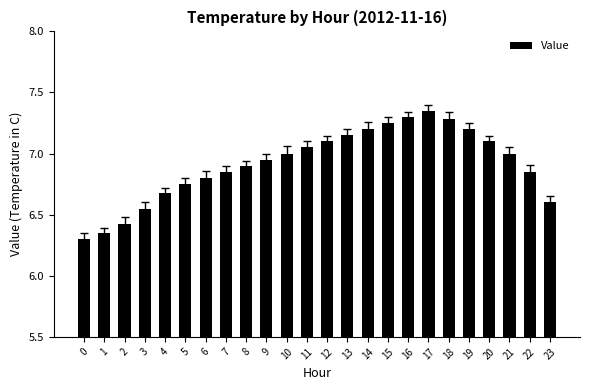

How many categories are shown in the chart?

24